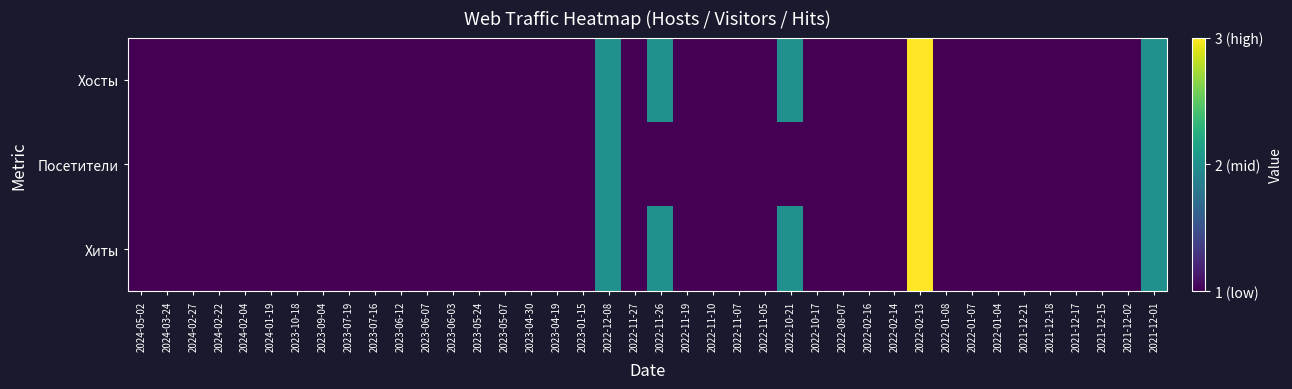

How many categories are shown in the chart?

40